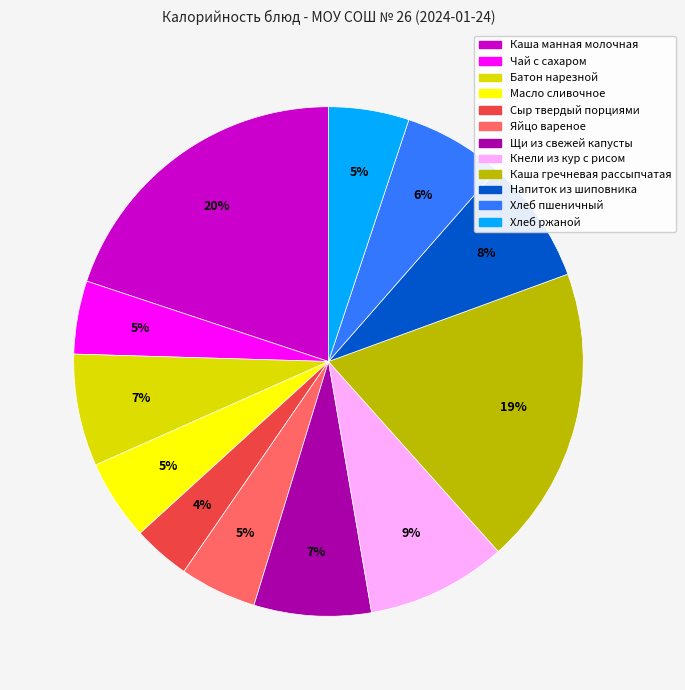

How many segments does this pie chart have?

12